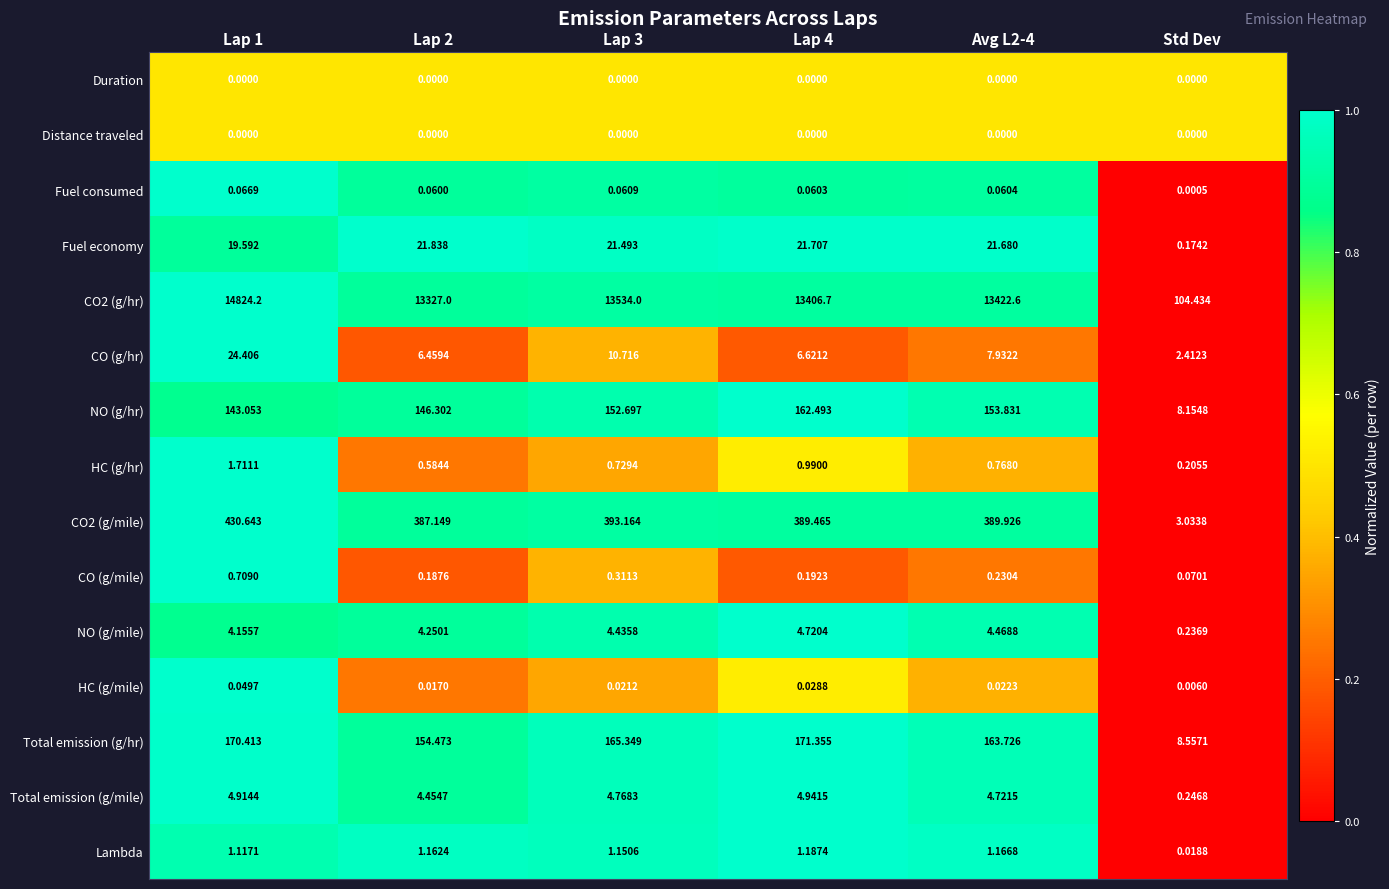

At which category is the sum across all series the highest?

Lap 1